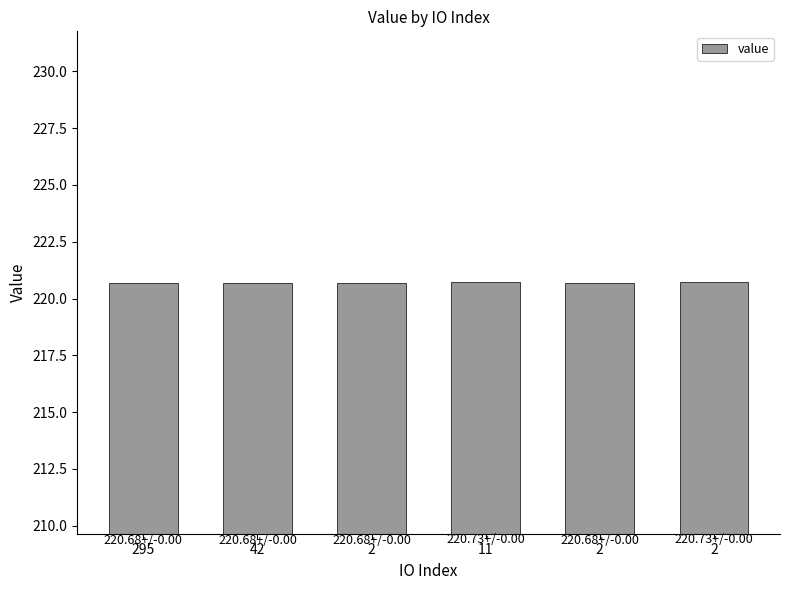

Does the chart contain any negative values?

No